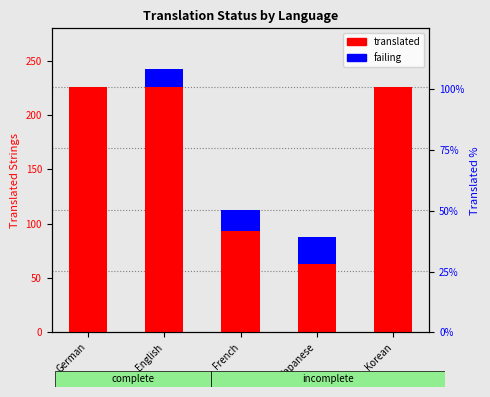

Is it true that failing equals 0 at Korean?

True